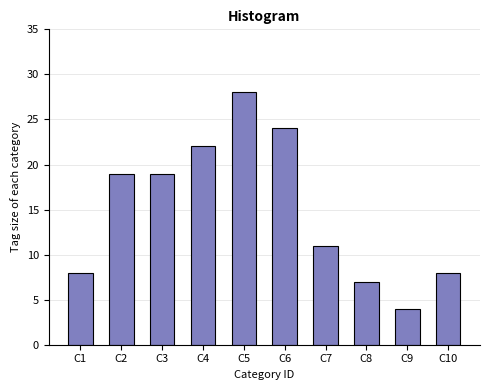

Reading left to right, list all the values displayed in this chart.

8	19	19	22	28	24	11	7	4	8